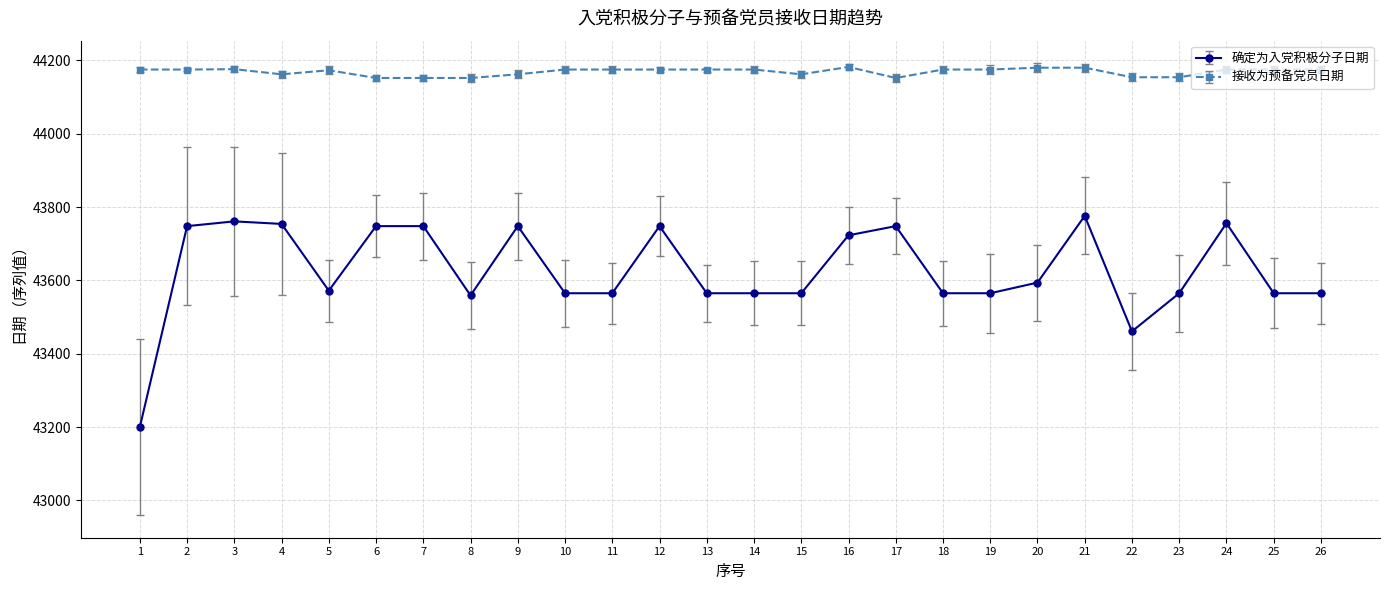

What is the highest value of the 接收为预备党员日期 series?

44182